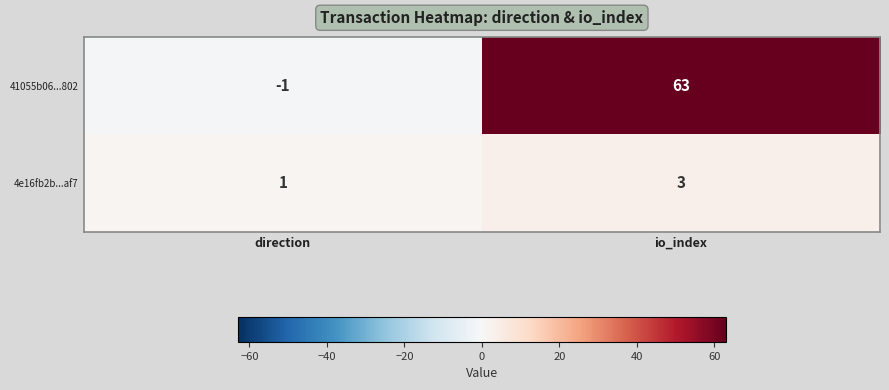

At which category does the chart reach its minimum across all series?

direction